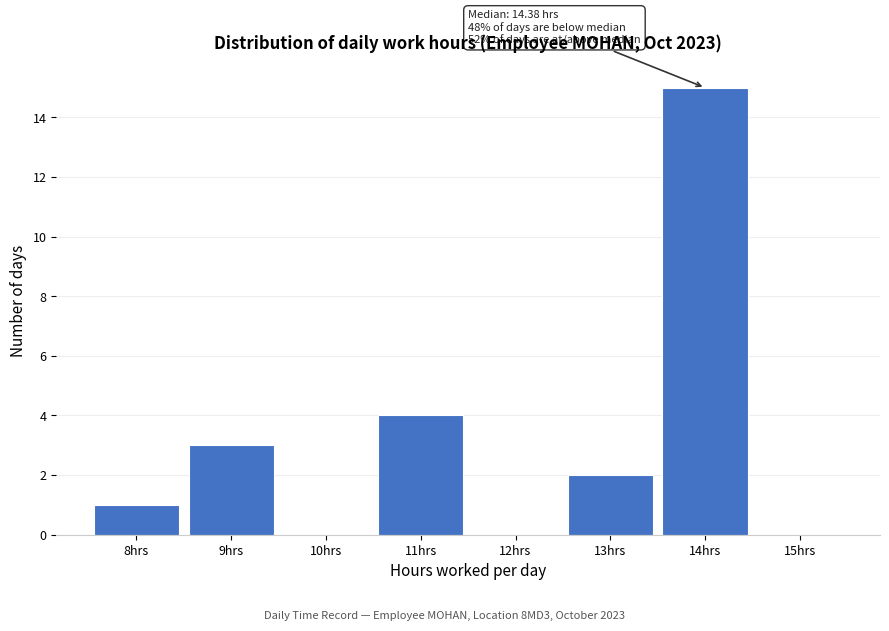

Reading left to right, list all the values displayed in this chart.

8hrs=1	9hrs=3	10hrs=0	11hrs=4	12hrs=0	13hrs=2	14hrs=15	15hrs=0